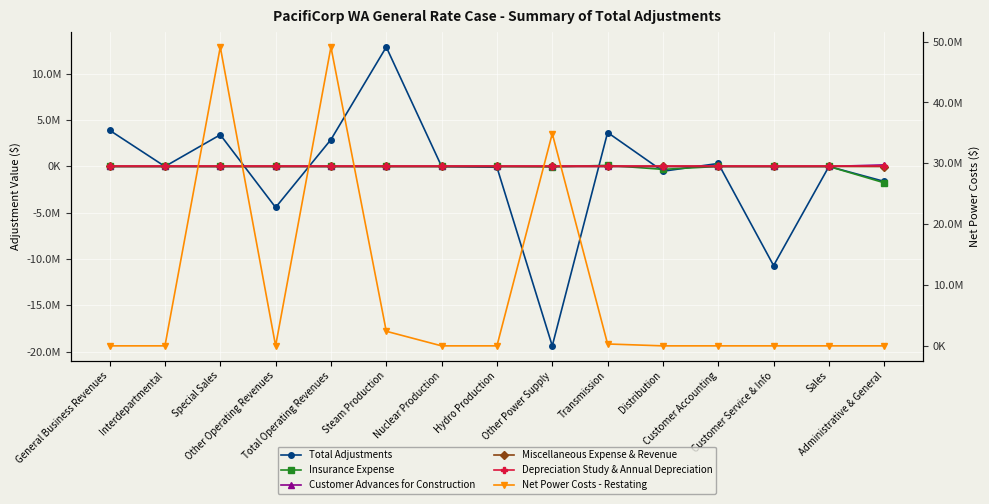

How many values in the Insurance Expense series exceed 0?

1